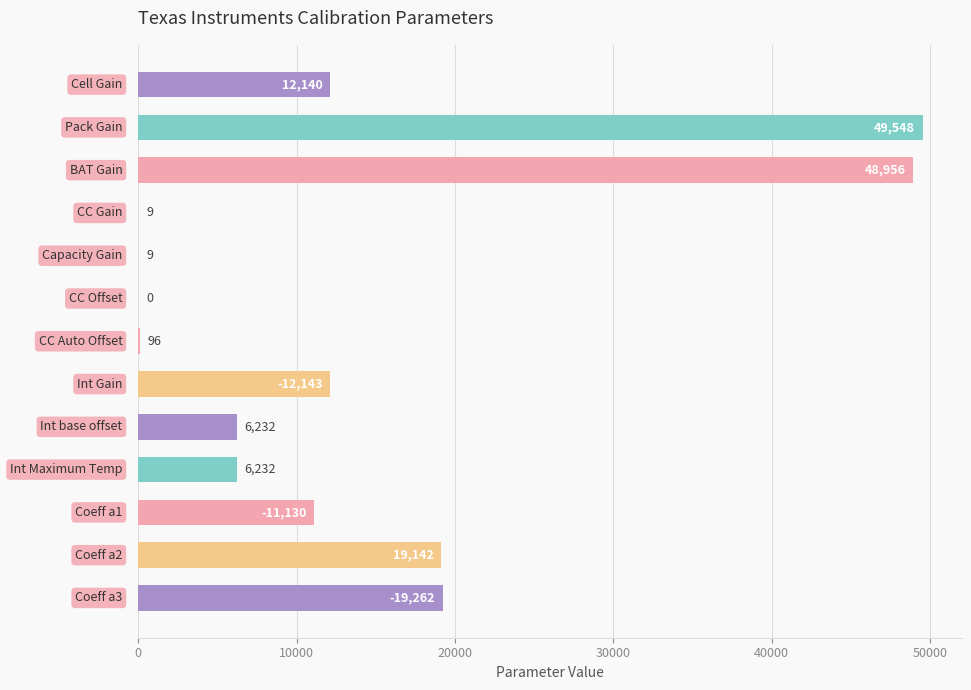

What is the sum of all values?

184899